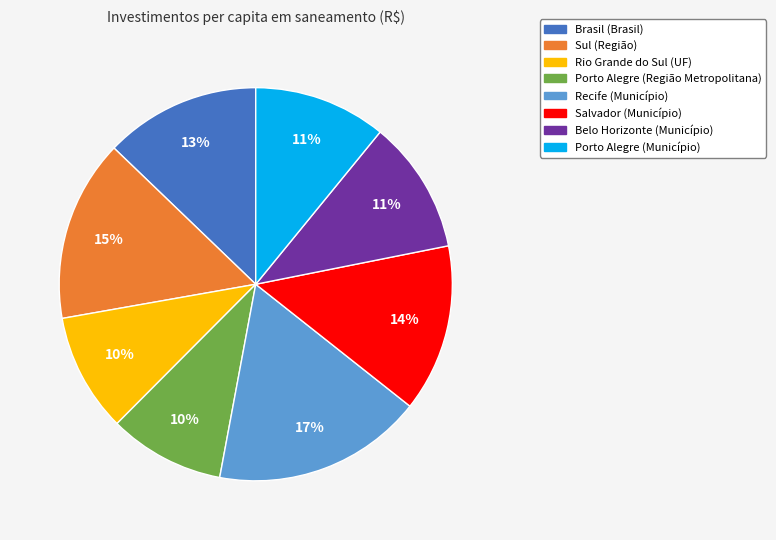

To the nearest percent, what portion does Recife (Município) represent?

17%